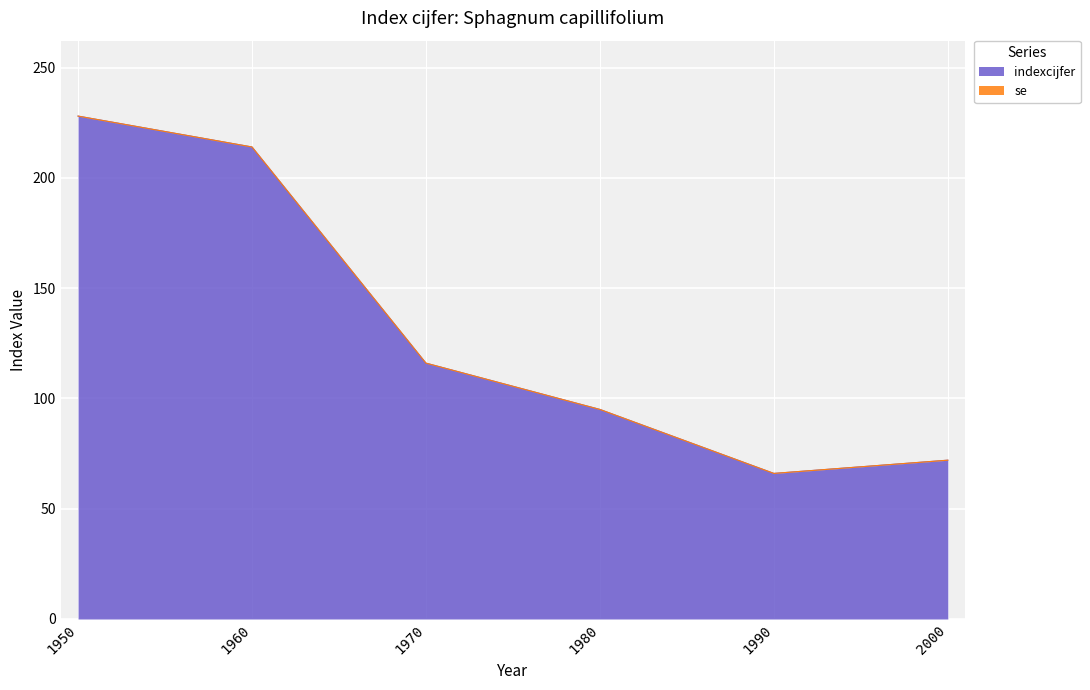

What is the difference between the values at 2000 and 1990?

6